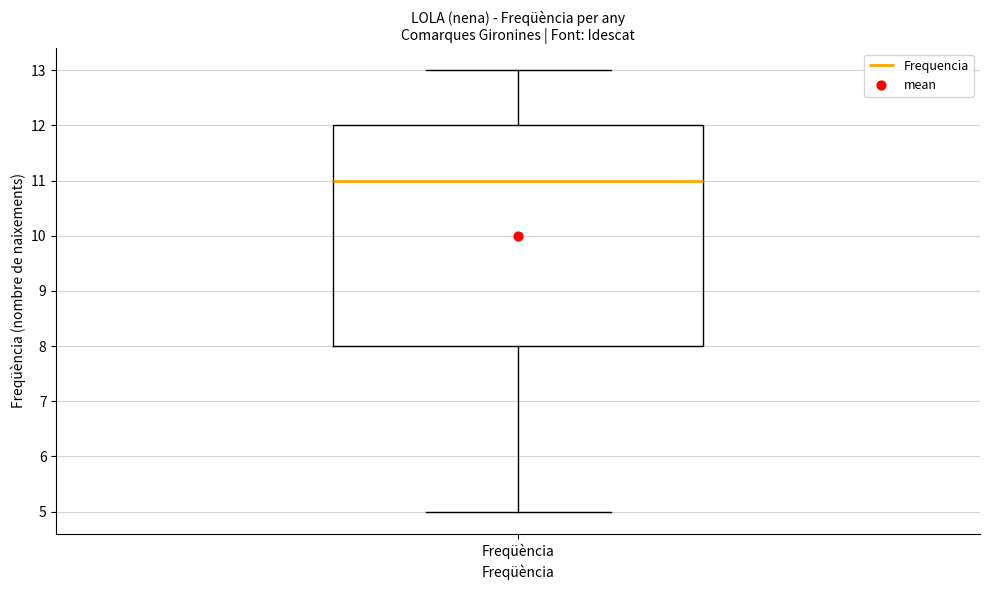

Where does the median line of the box for Freqüència sit on the y-axis? The values are not printed on the chart, so give them approximately, as read against the axis.

11